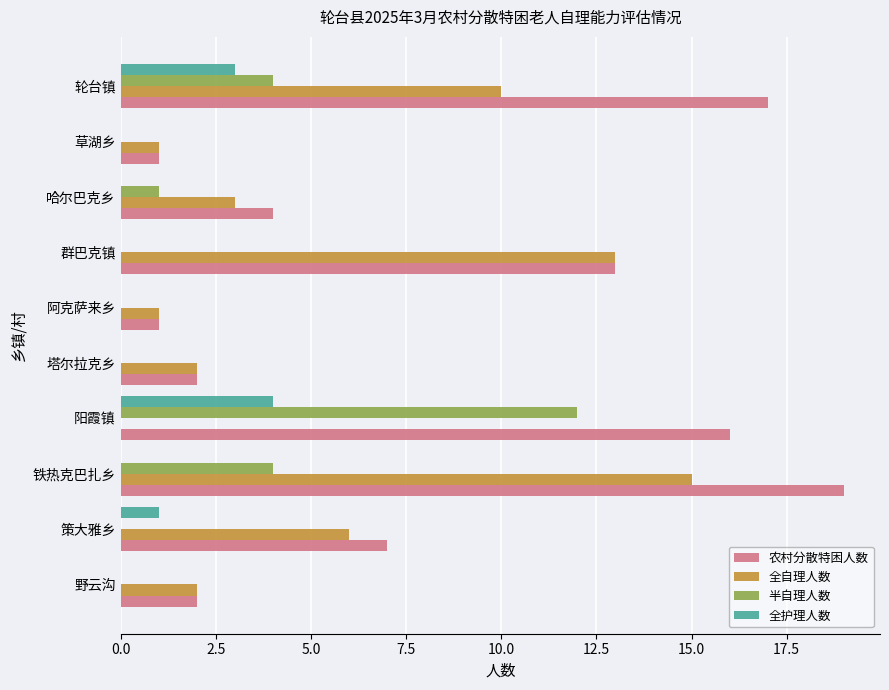

At which category is the sum across all series the highest?

铁热克巴扎乡